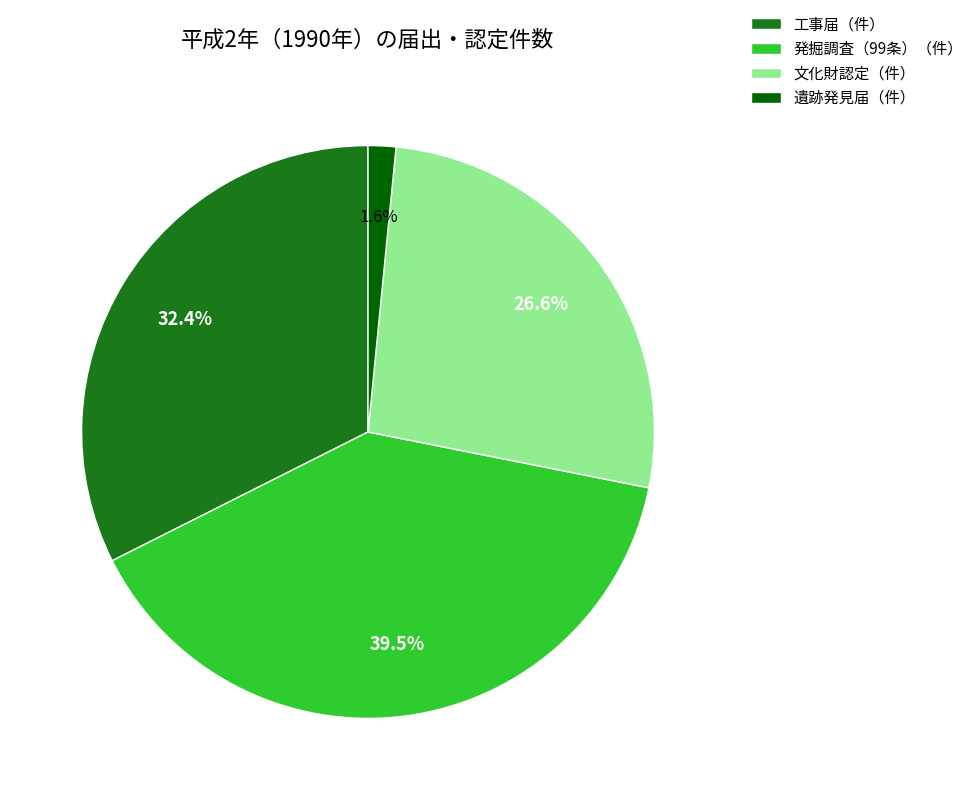

To the nearest percent, what is the average slice percentage?

25%